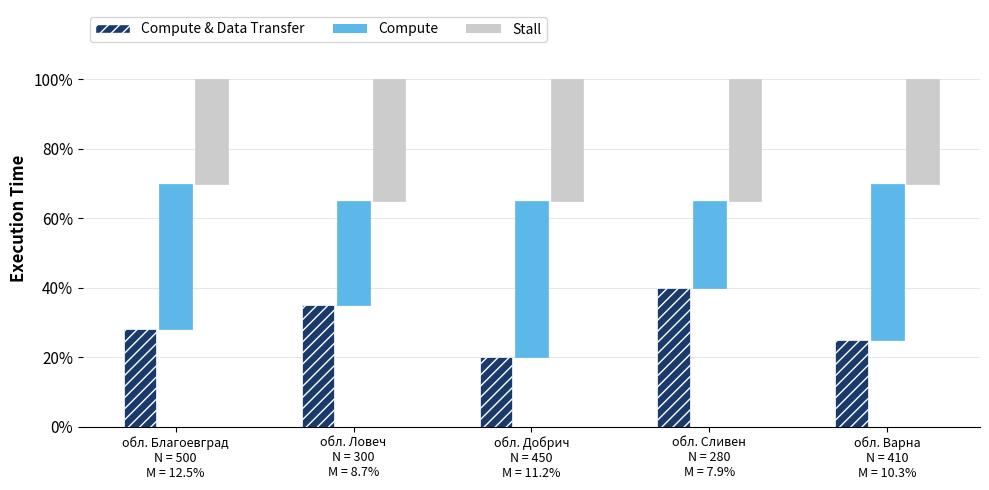

What is the difference between the highest and lowest values at обл. Добрич
N = 450
M = 11.2%?

25